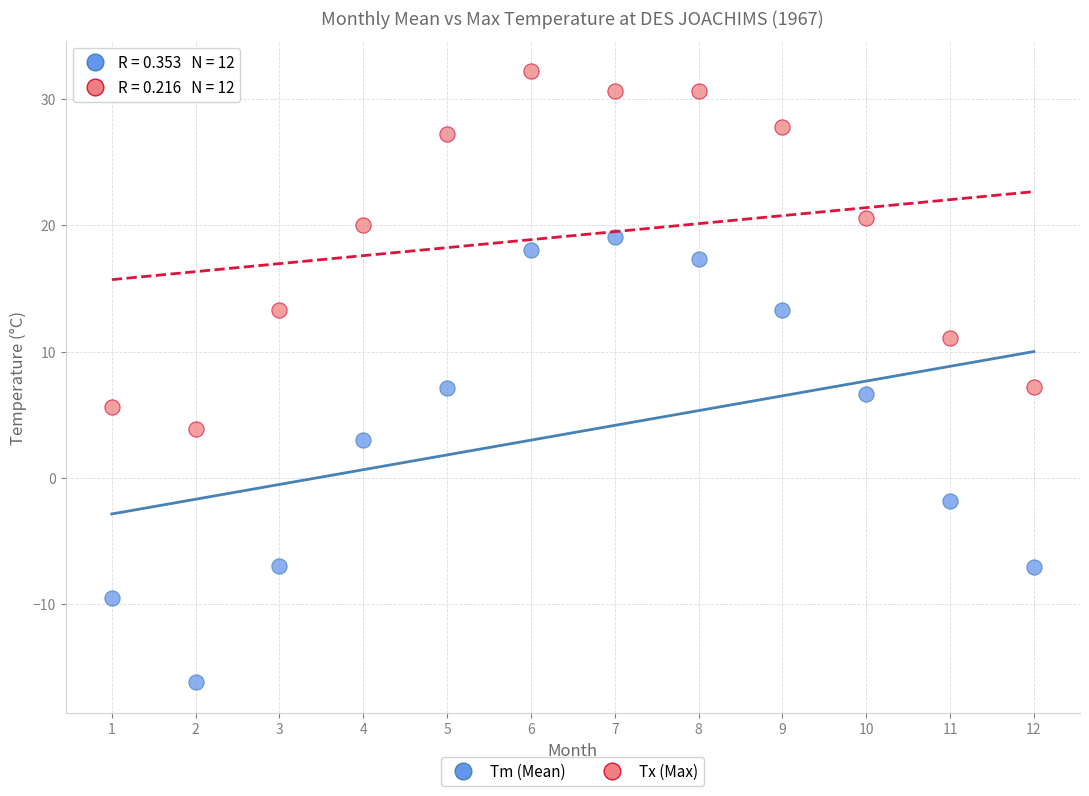

Across all data points, what is the range of Y values (max minus min)?

48.4